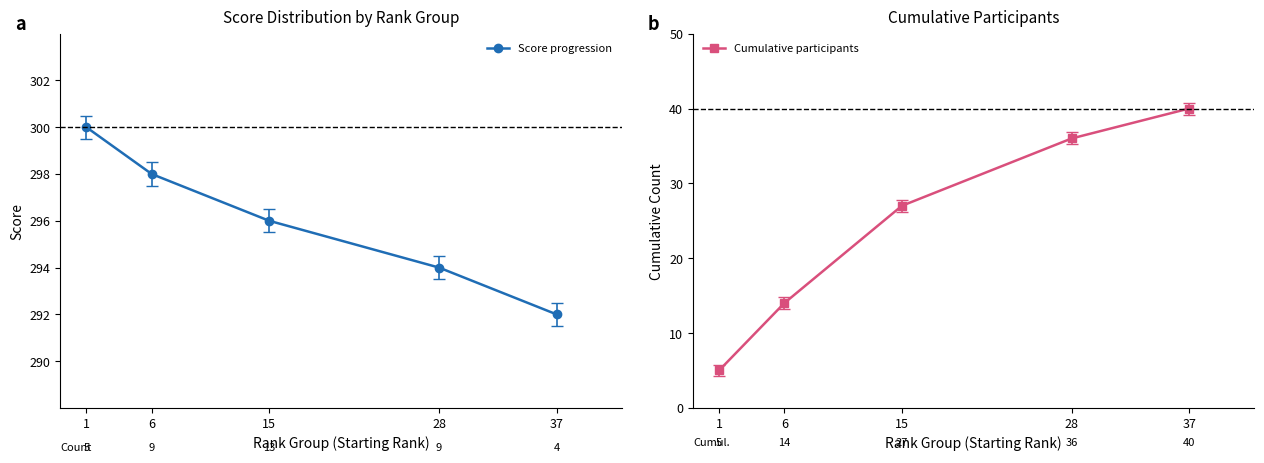

List the series in order of their overall mean, lowest first.

Cumulative participants, Score progression